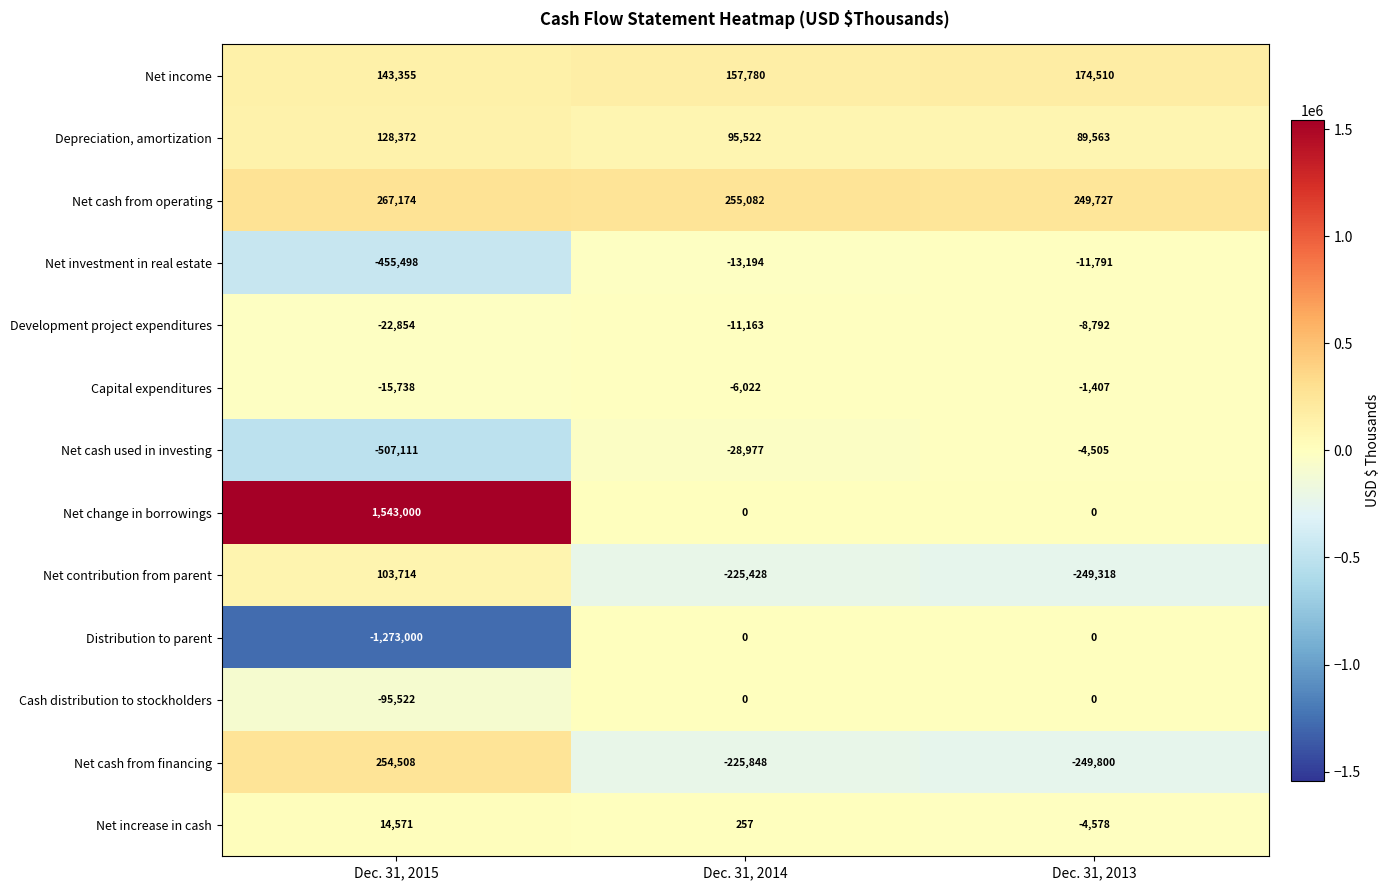

List the labels in order of Capital expenditures value, largest first.

Dec. 31, 2013, Dec. 31, 2014, Dec. 31, 2015